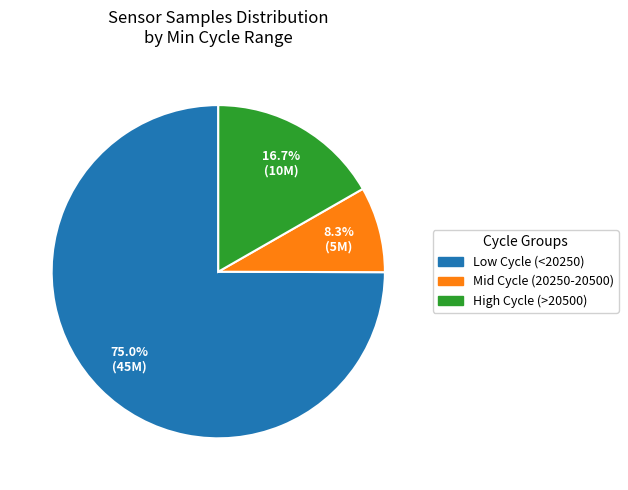

Count the number of slices in the pie.

3